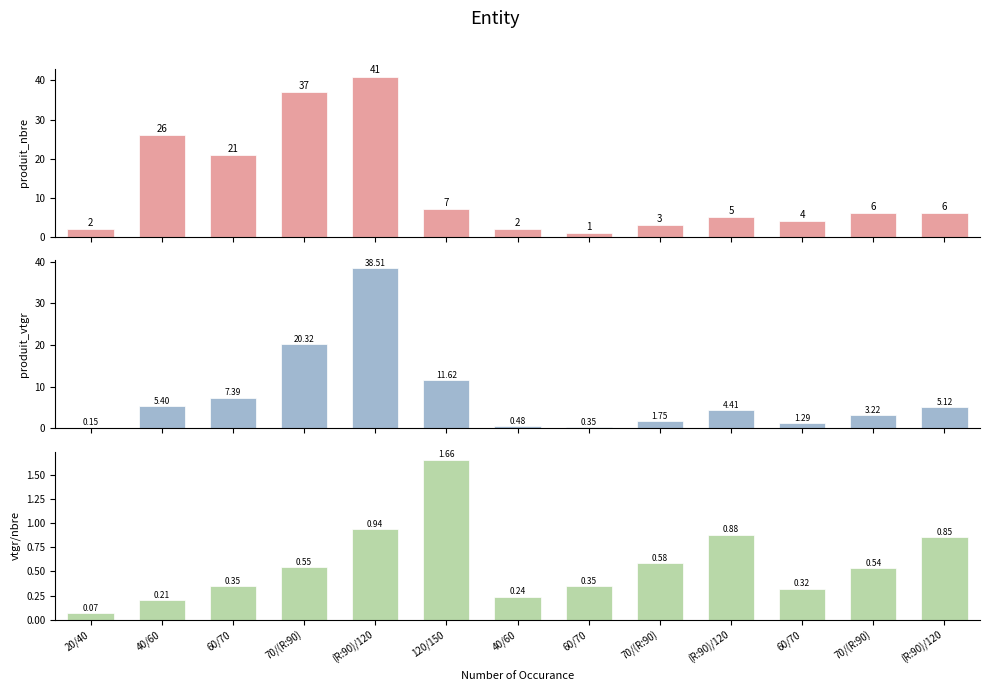

The value of produit_nbre at 40/60 is 43.0. True or false?

False